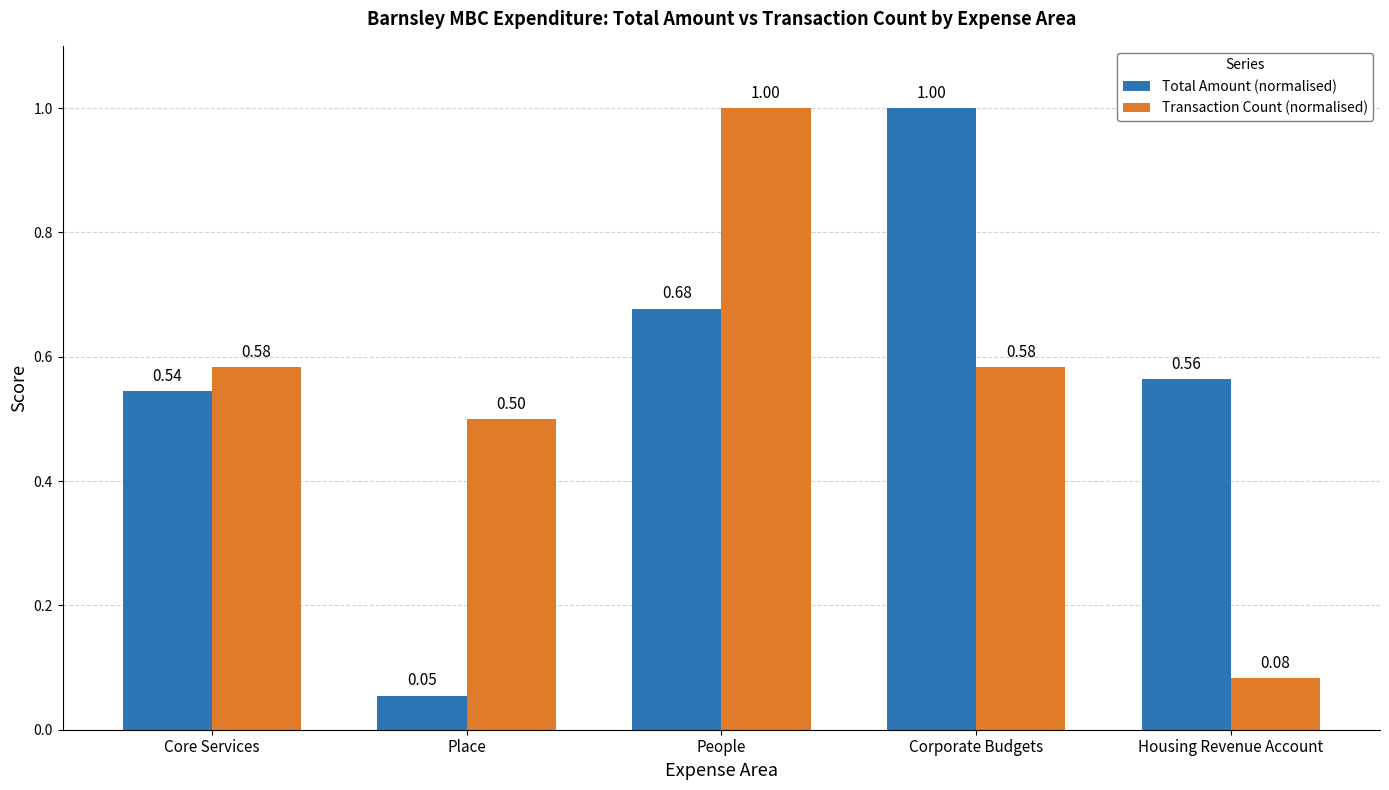

Is it true that Total Amount (normalised) equals 0.3 at People?

False